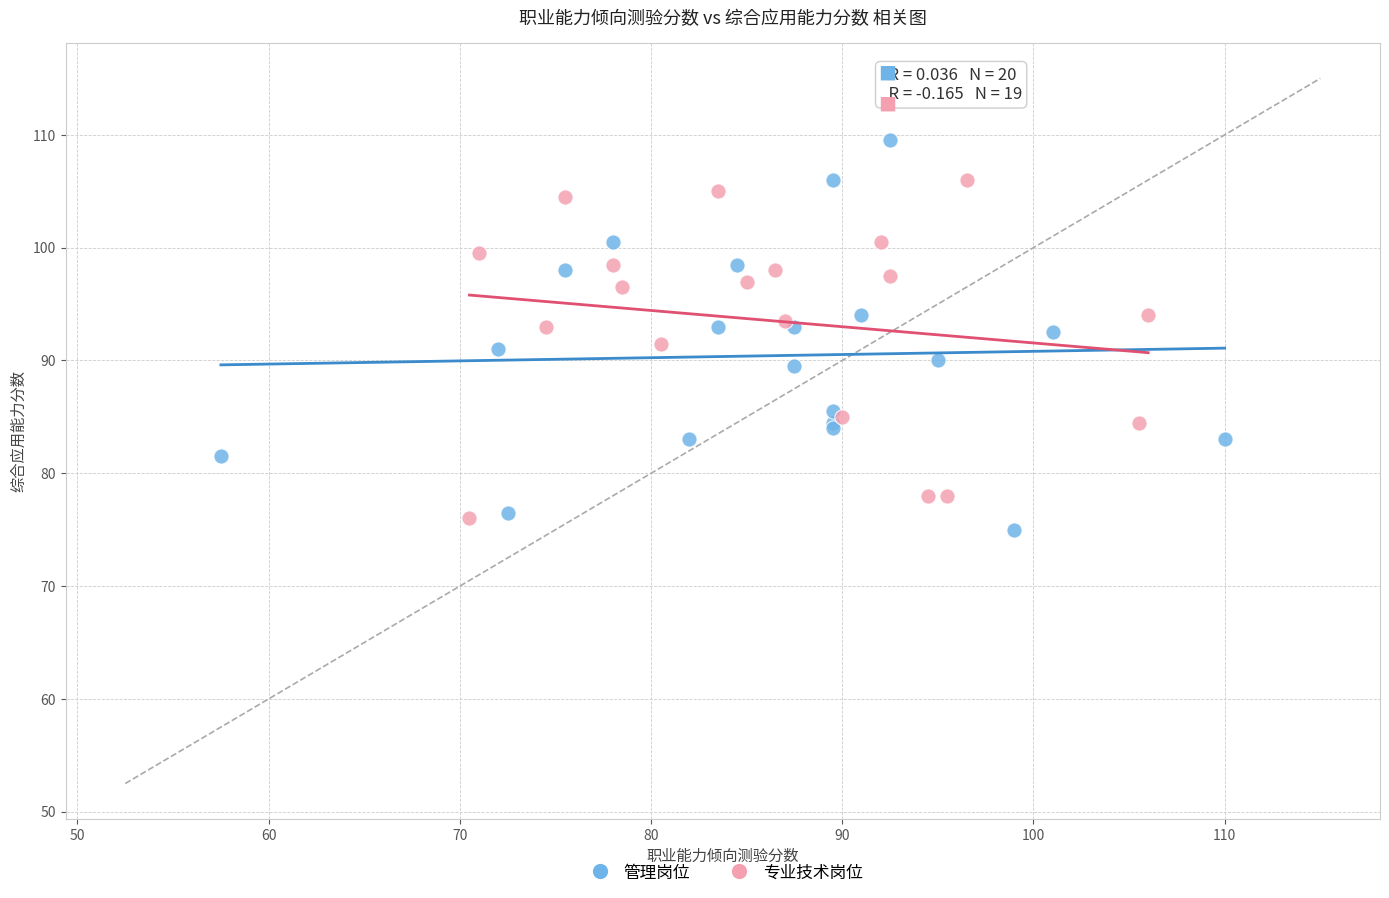

Which series has the widest spread of Y values?

管理岗位